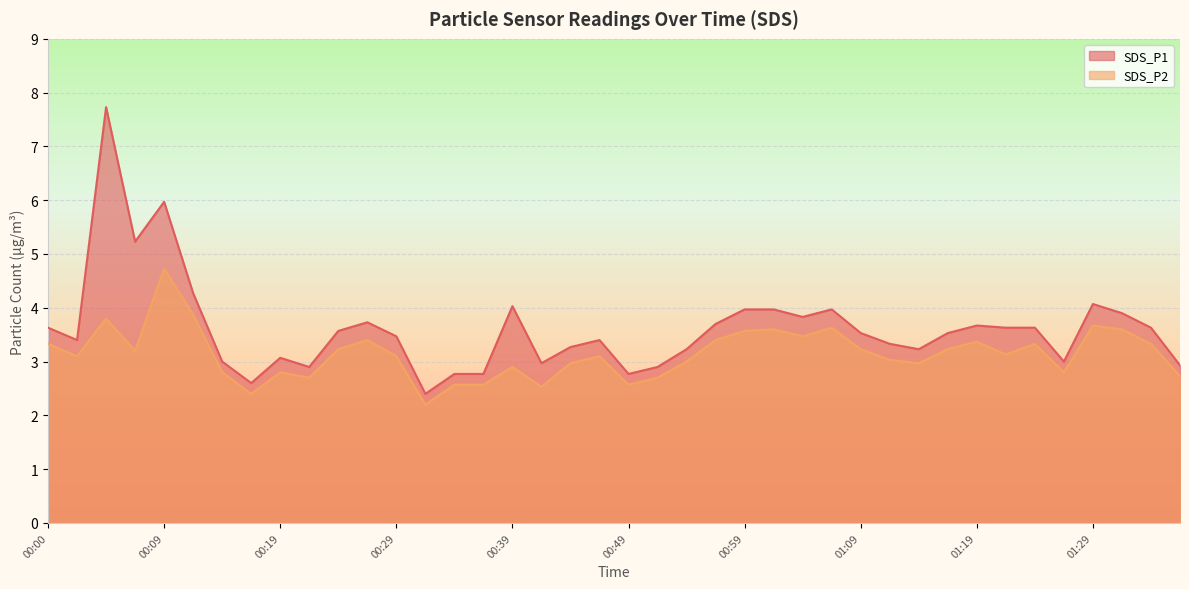

What is the difference between the maximum and minimum values in the SDS_P2 series?

2.5